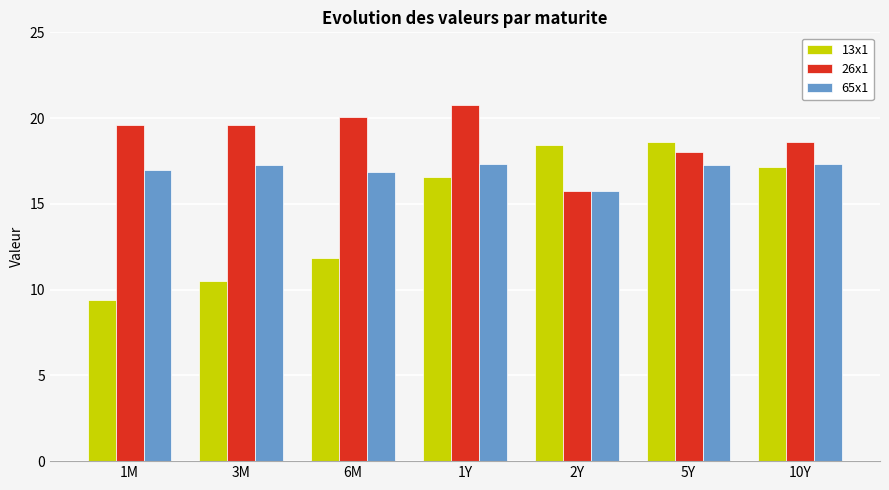

At which label is 26x1 closest to 18?

5Y